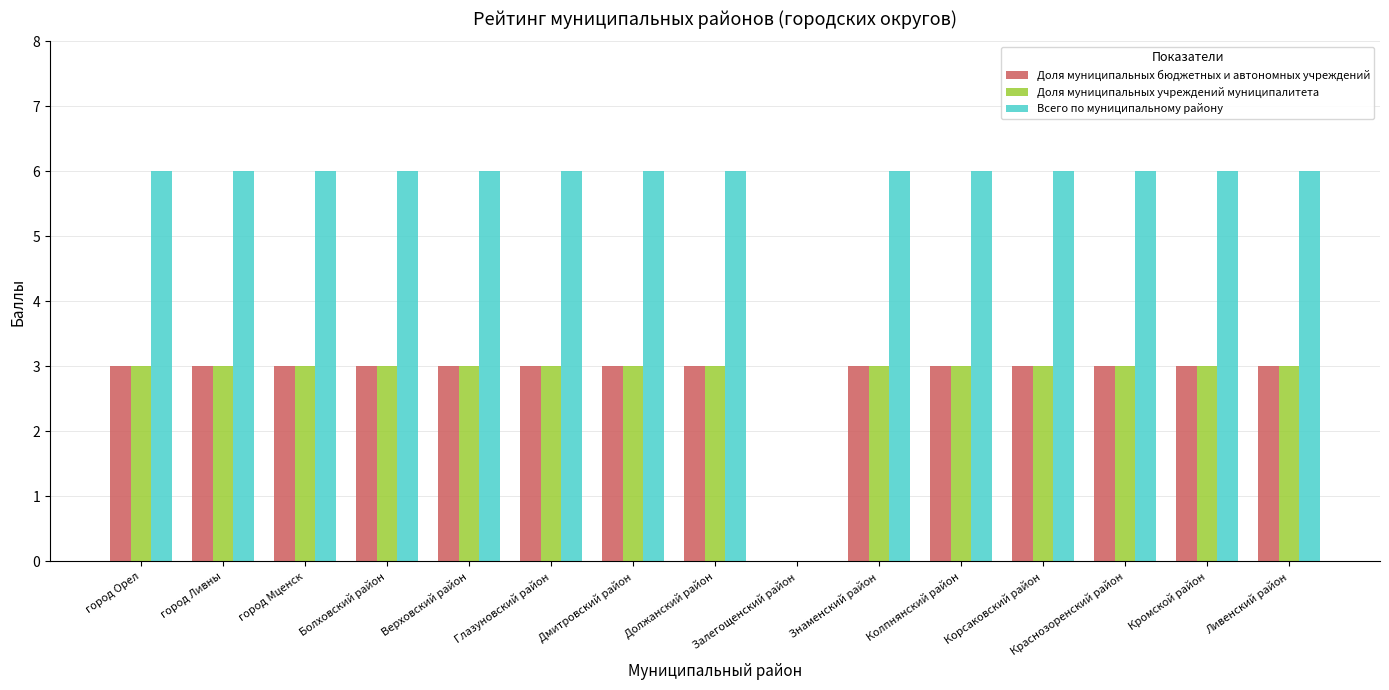

Where is Доля муниципальных бюджетных и автономных учреждений nearest to the value 1?

Залегощенский район